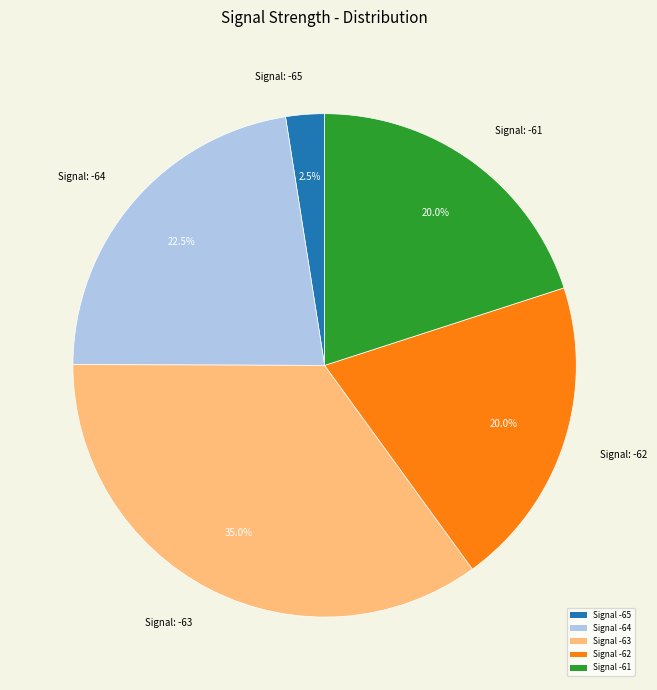

Count the number of slices in the pie.

5